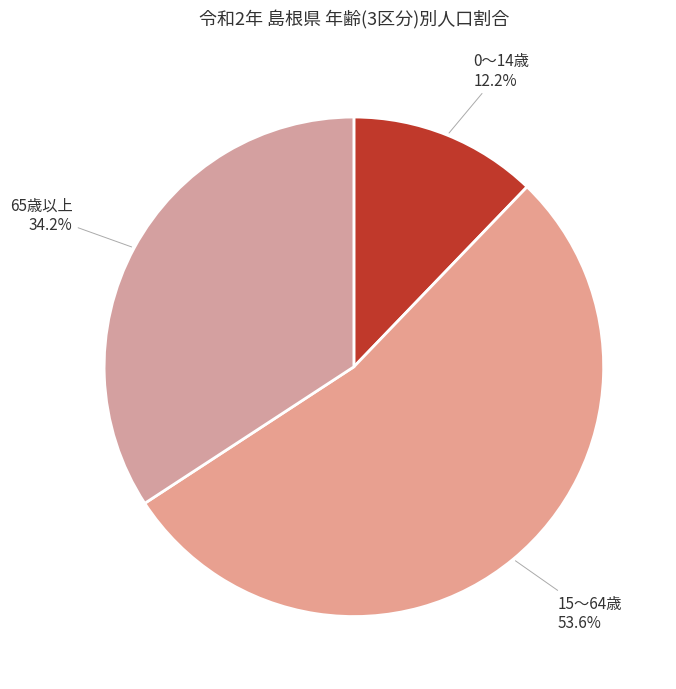

What is the majority slice?

15～64歳